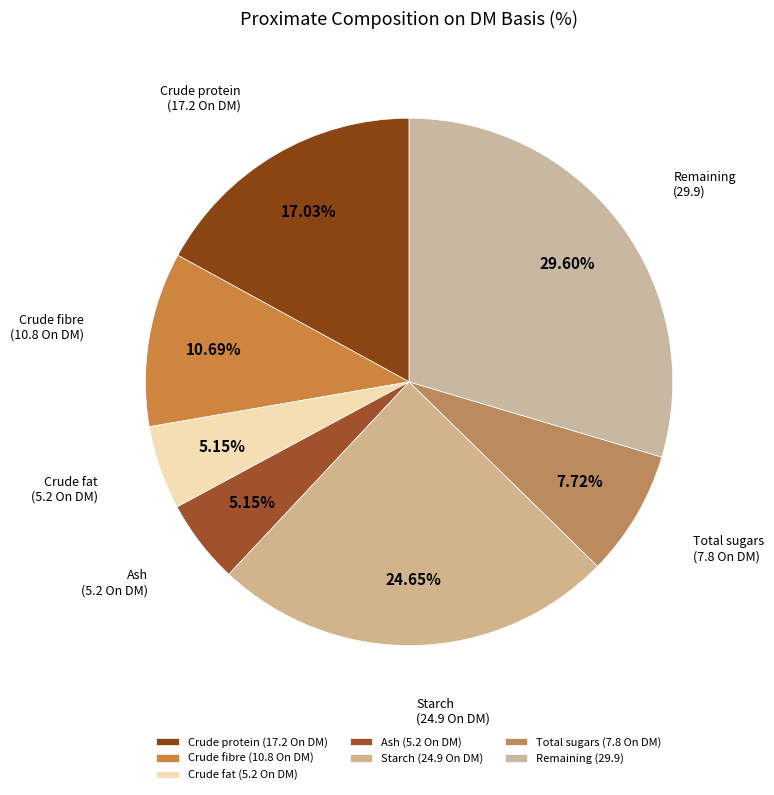

How many segments does this pie chart have?

7